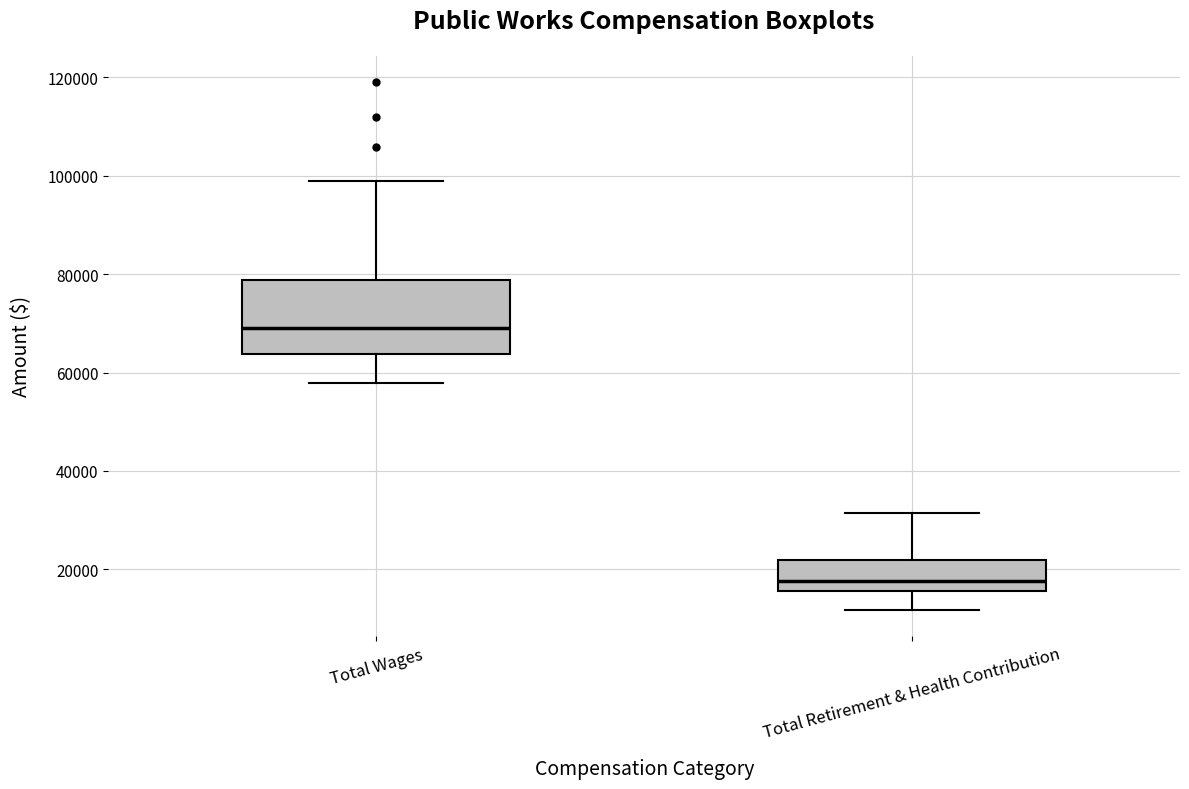

Reading left to right, read every box against the y-axis: the position of its median line, the range the box covers, and the ends of its whiskers. The values are not printed on the chart, so give them approximately, as read against the axis.

Total Wages: median 68000, box 64000 to 78000, whiskers 58000 to 100000
Total Retirement & Health Contribution: median 18000, box 16000 to 22000, whiskers 12000 to 32000